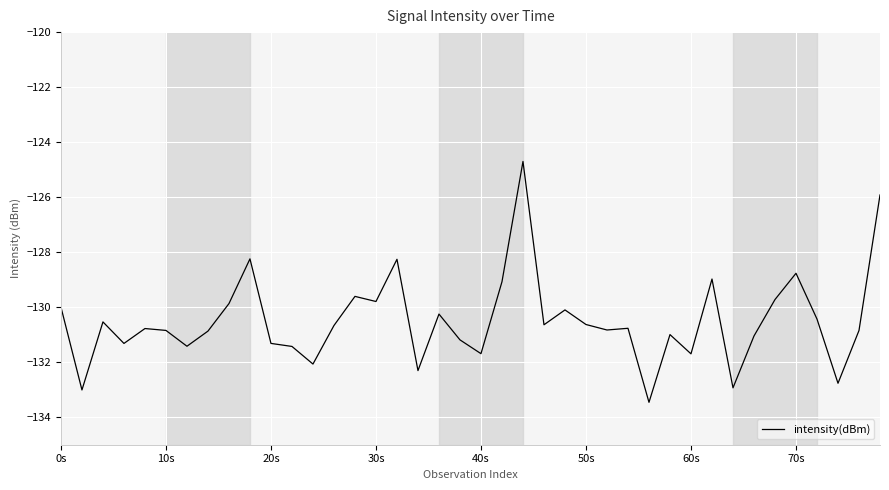

What is the difference between the maximum and minimum values?

8.8